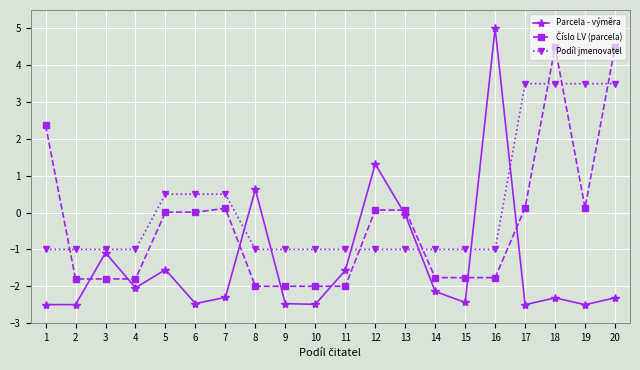

Which category has the highest value across all series?

16